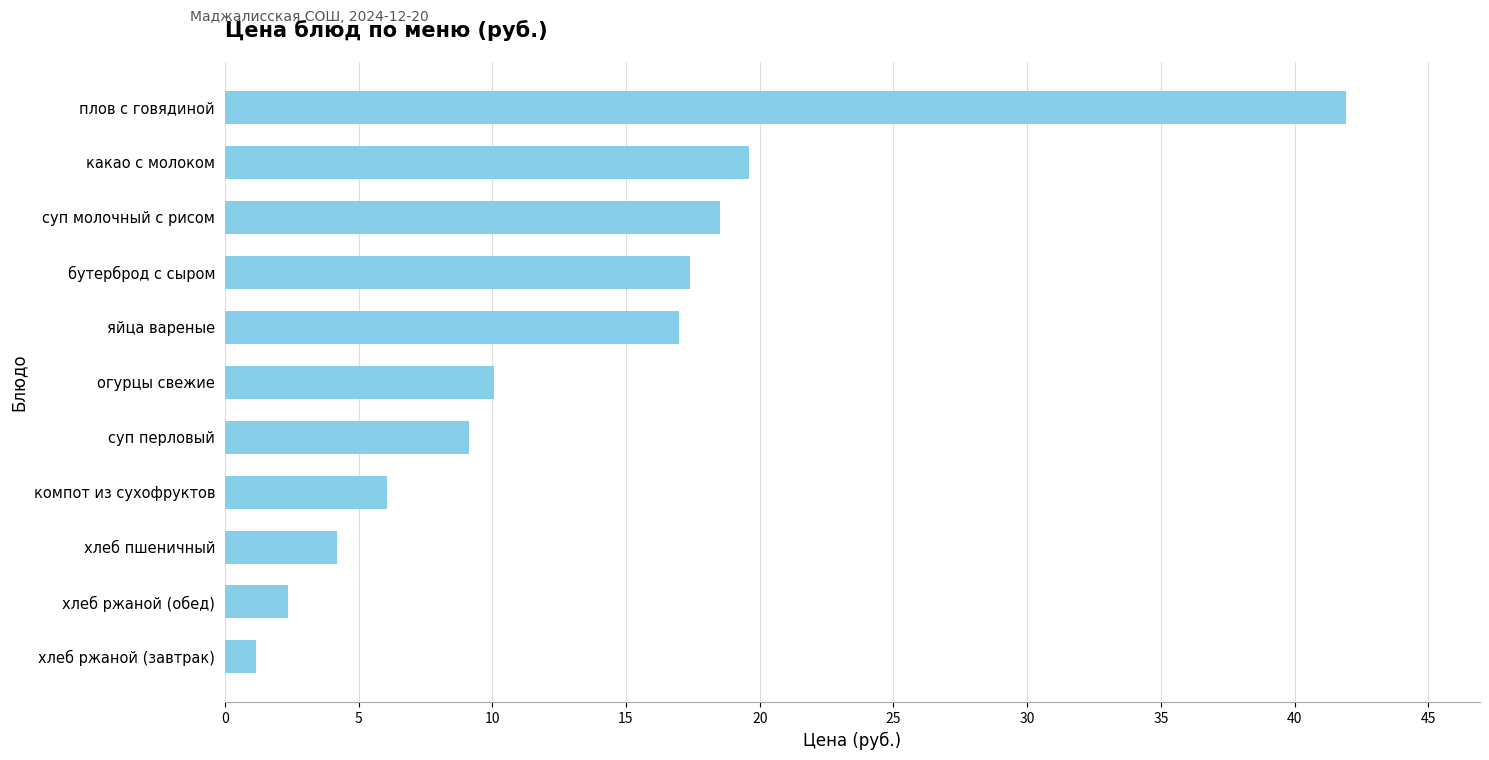

Rank the categories by value from highest to lowest.

плов с говядиной, какао с молоком, суп молочный с рисом, бутерброд с сыром, яйца вареные, огурцы свежие, суп перловый, компот из сухофруктов, хлеб пшеничный, хлеб ржаной (обед), хлеб ржаной (завтрак)